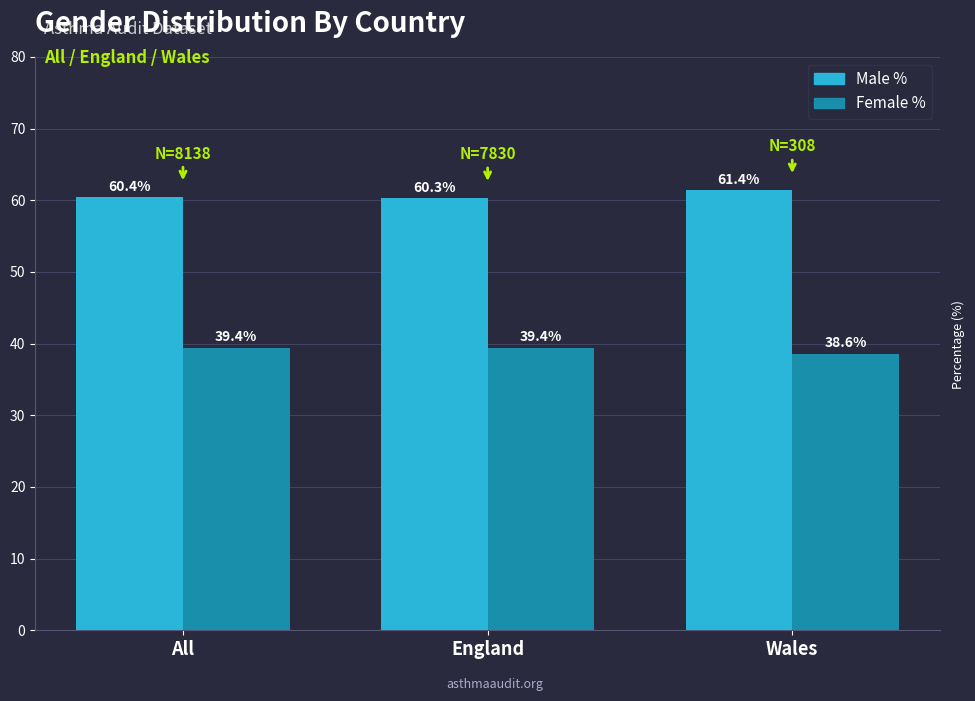

Reading right to left, extract all data points from this chart.

Male %: 61.4	60.3	60.4
Female %: 38.6	39.4	39.4